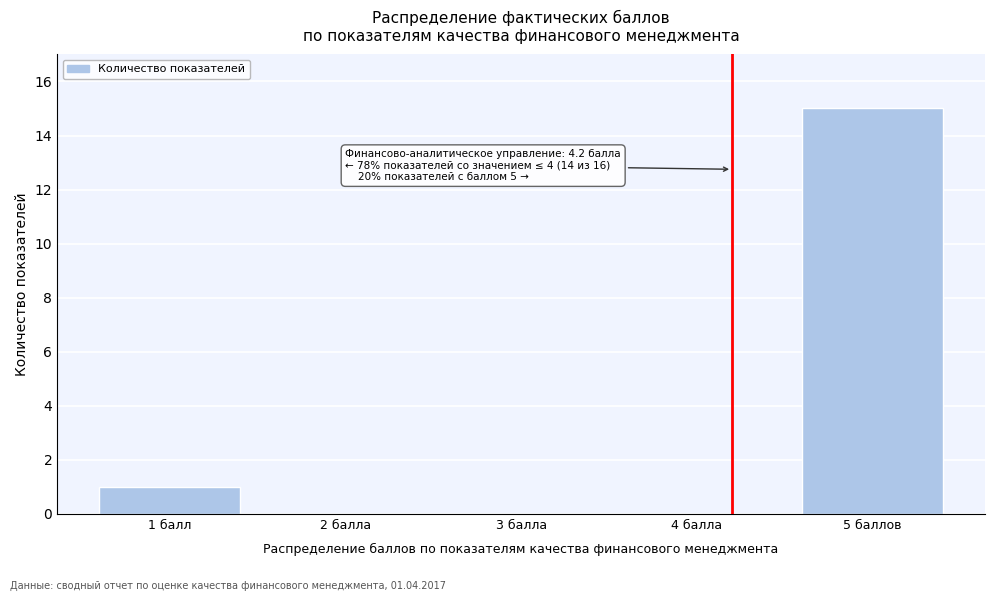

Reading left to right, list all the values displayed in this chart.

1 балл=1	2 балла=0	3 балла=0	4 балла=0	5 баллов=15